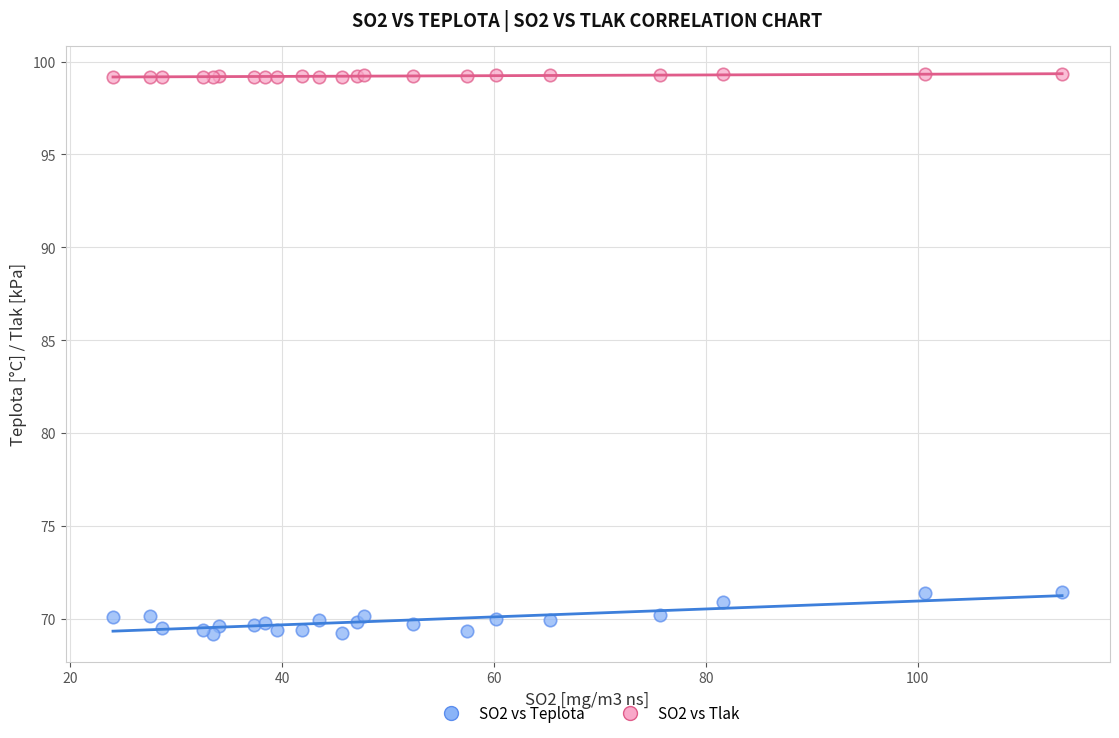

Which series contains the highest Y value?

SO2 vs Tlak